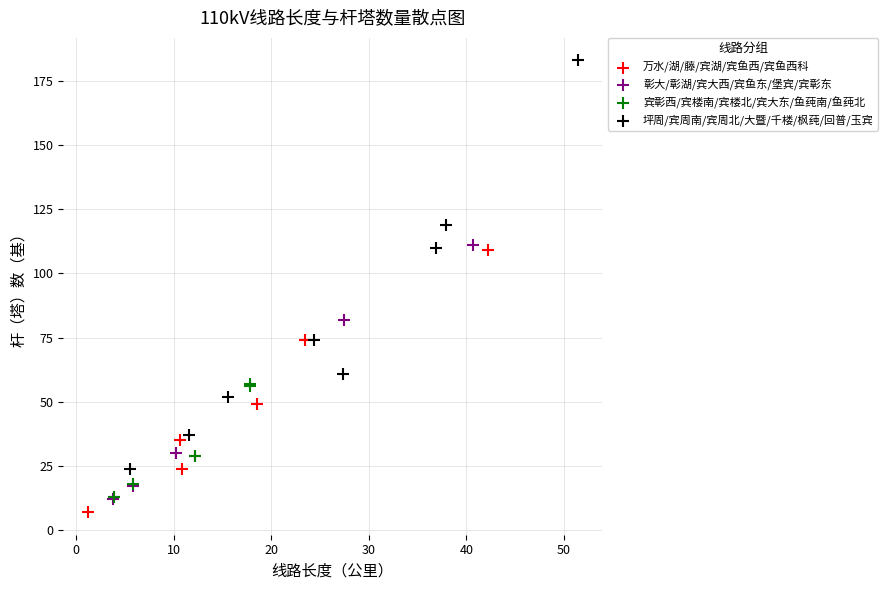

Which series contains the highest Y value?

坪周/宾周南/宾周北/大暨/千楼/枫莼/回普/玉宾